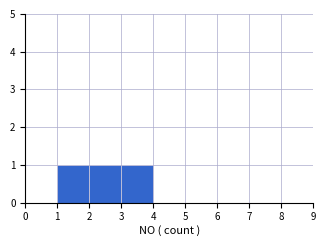

Reading left to right, transcribe this chart: for each bar, give the range it covers on the x-axis and its height. The values are not printed on the chart, so give them approximately, as read against the axis.

0 to 1: 0
1 to 2: 1
2 to 3: 1
3 to 4: 1
4 to 5: 0
5 to 6: 0
6 to 7: 0
7 to 8: 0
8 to 9: 0